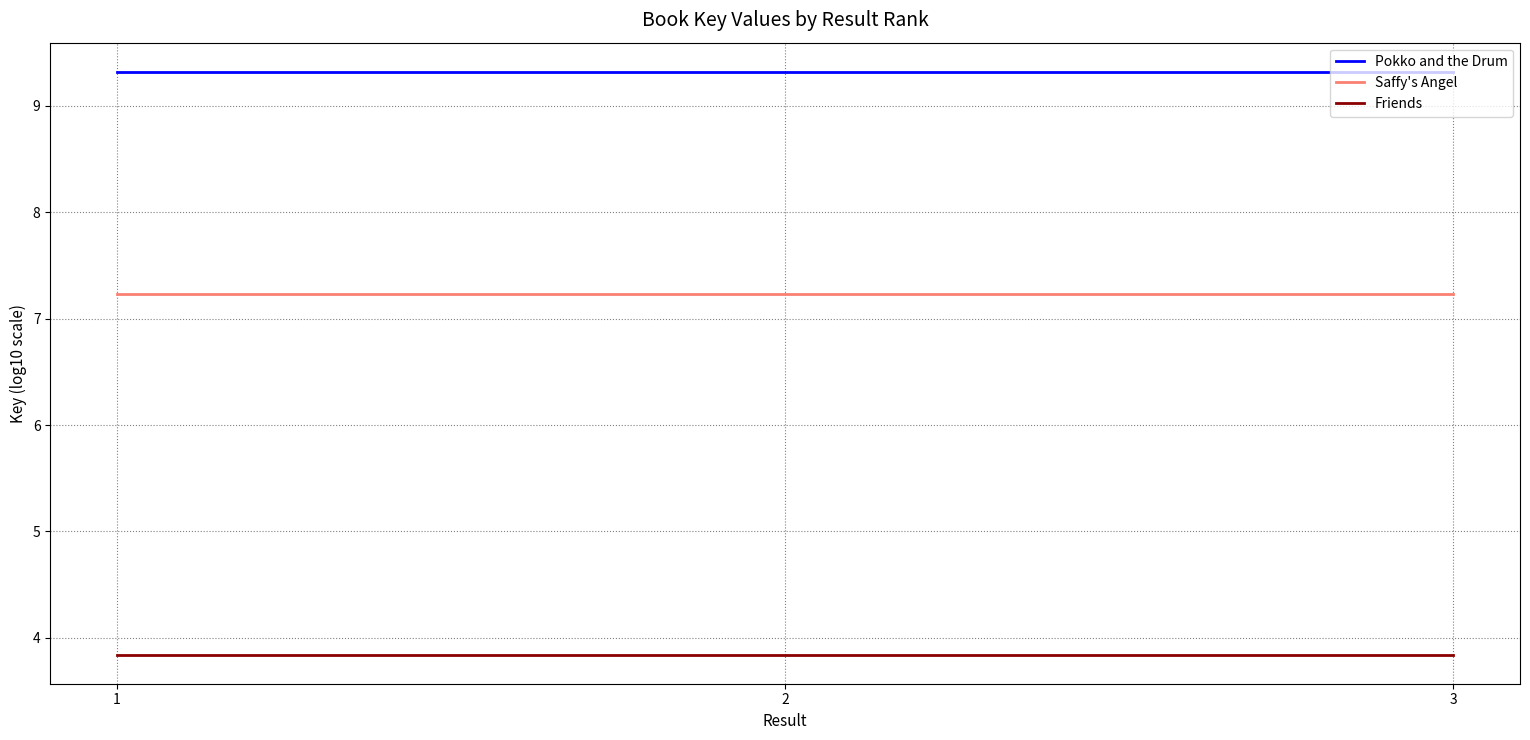

What is the maximum value shown in the chart?

9.3